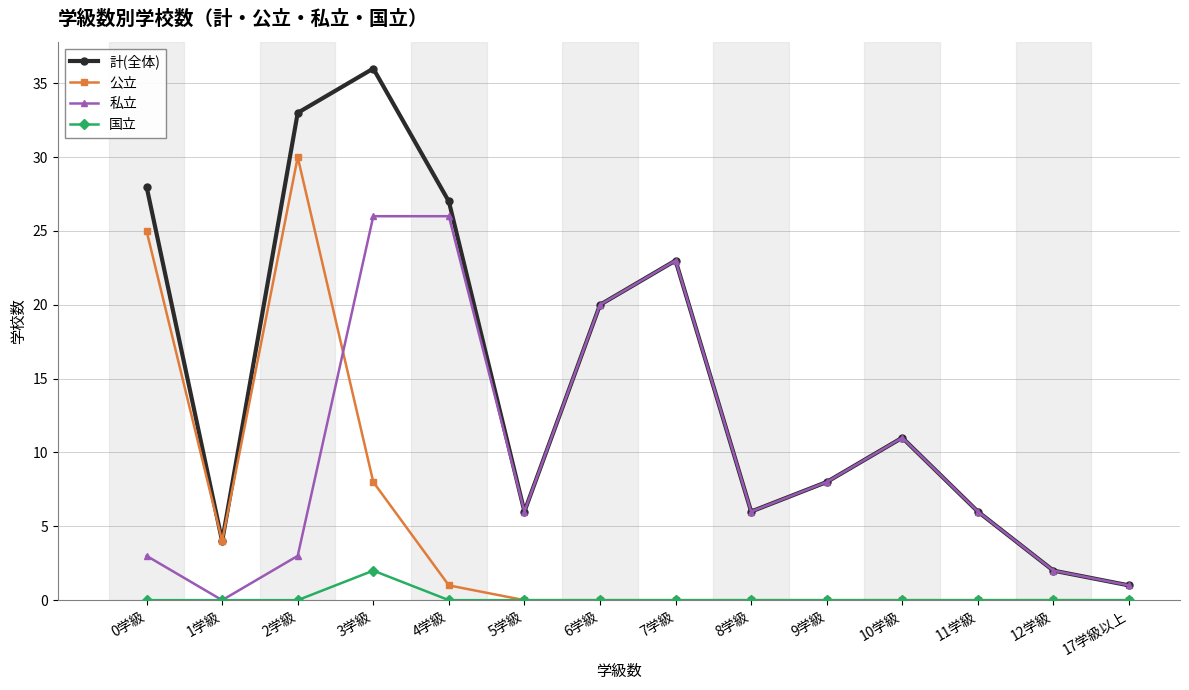

Rank the series by their average value, from lowest to highest.

国立, 公立, 私立, 計(全体)